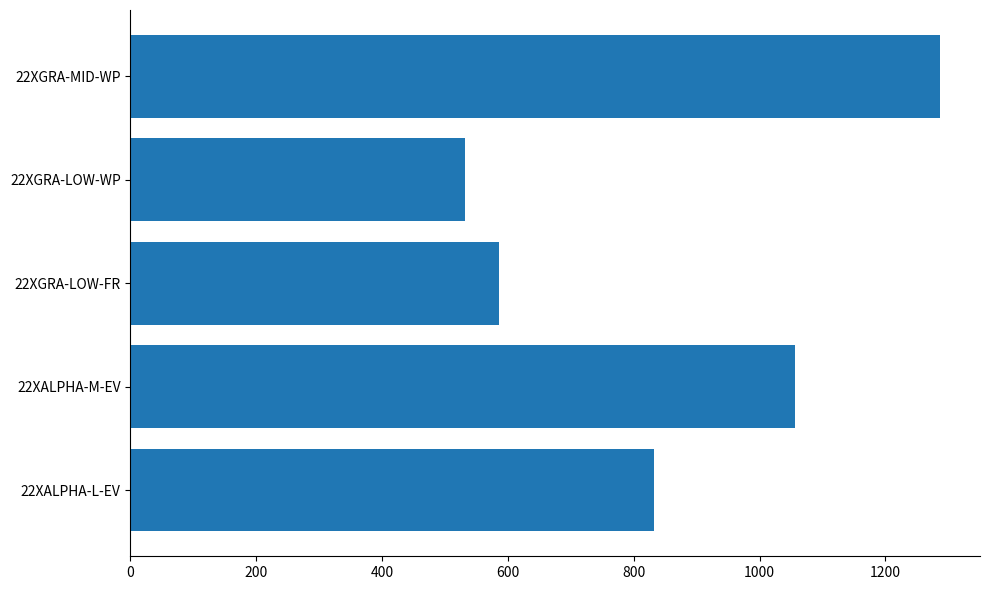

What is the maximum value shown in the chart?

1286